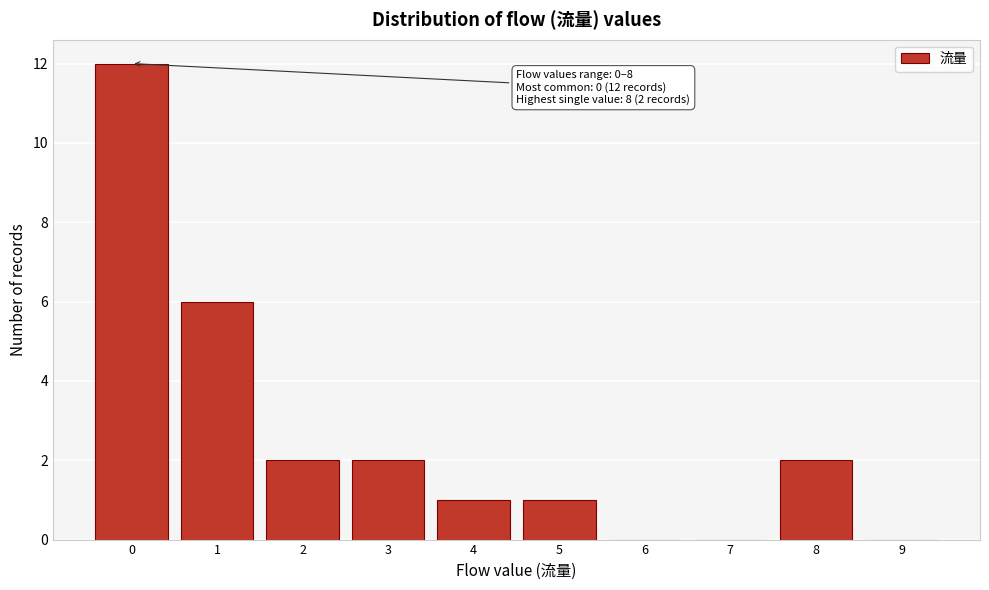

Reading left to right, what are all the values shown in this chart?

0=12	1=6	2=2	3=2	4=1	5=1	6=0	7=0	8=2	9=0